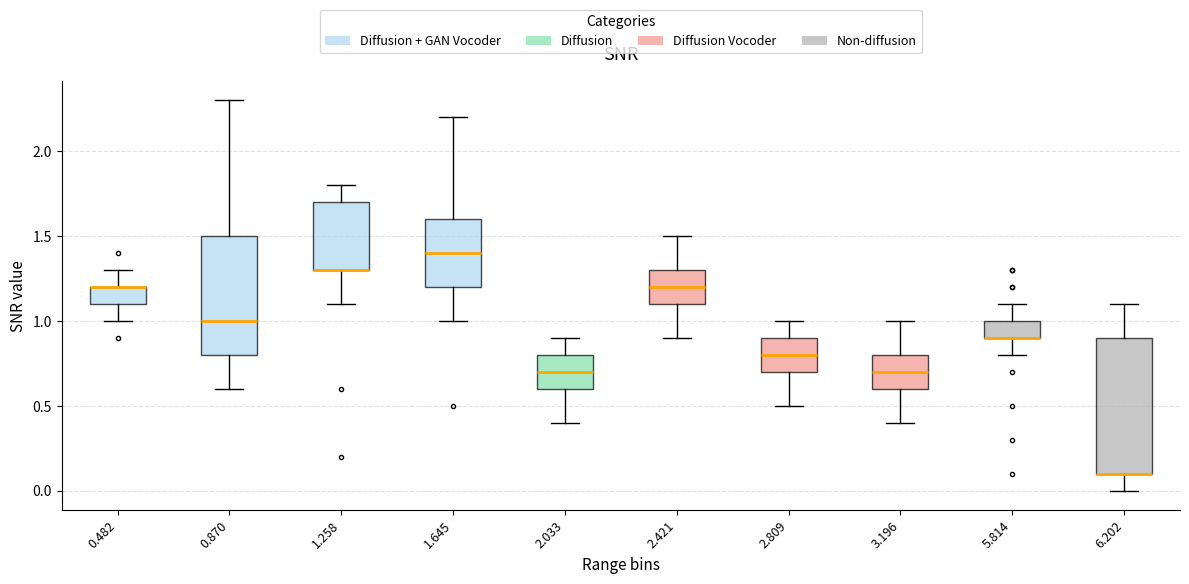

Reading left to right, transcribe this box plot: for each box, give where its median line is, the range the box spans, and where its two whiskers end, as read against the y-axis. The values are not printed on the chart, so give them approximately, as read against the axis.

0.482: median 1.2 (drawn on the box's upper edge), box 1.1 to 1.2, whiskers 1.0 to 1.3
0.870: median 1.0, box 0.8 to 1.5, whiskers 0.6 to 2.3
1.258: median 1.3 (drawn on the box's lower edge), box 1.3 to 1.7, whiskers 1.1 to 1.8
1.645: median 1.4, box 1.2 to 1.6, whiskers 1.0 to 2.2
2.033: median 0.7, box 0.6 to 0.8, whiskers 0.4 to 0.9
2.421: median 1.2, box 1.1 to 1.3, whiskers 0.9 to 1.5
2.809: median 0.8, box 0.7 to 0.9, whiskers 0.5 to 1.0
3.196: median 0.7, box 0.6 to 0.8, whiskers 0.4 to 1.0
5.814: median 0.9 (drawn on the box's lower edge), box 0.9 to 1.0, whiskers 0.8 to 1.1
6.202: median 0.1 (drawn on the box's lower edge), box 0.1 to 0.9, whiskers 0.0 to 1.1